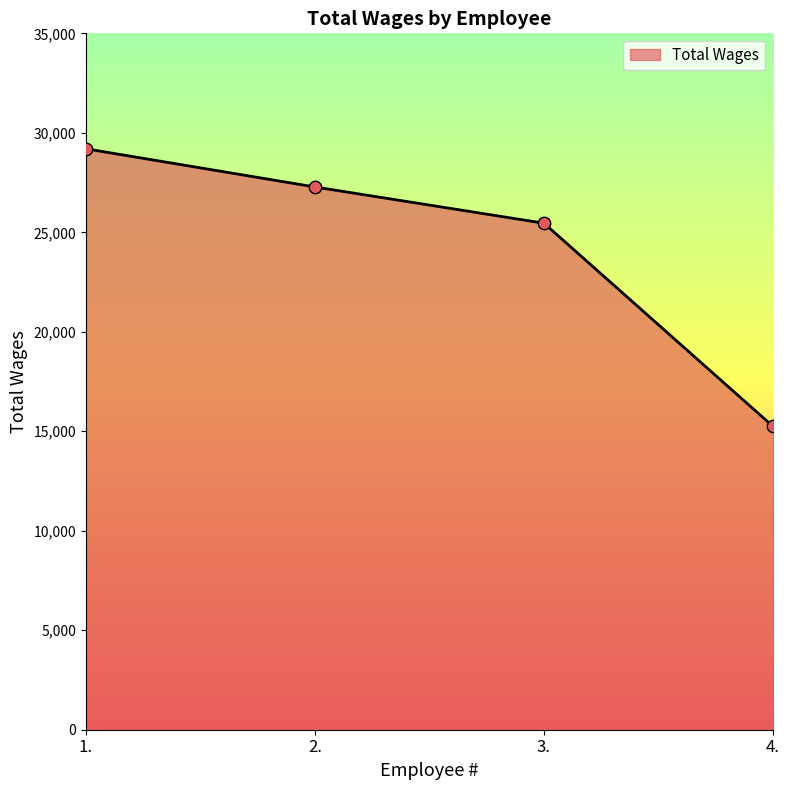

What is the change in value from 3. to 4.?

-10212